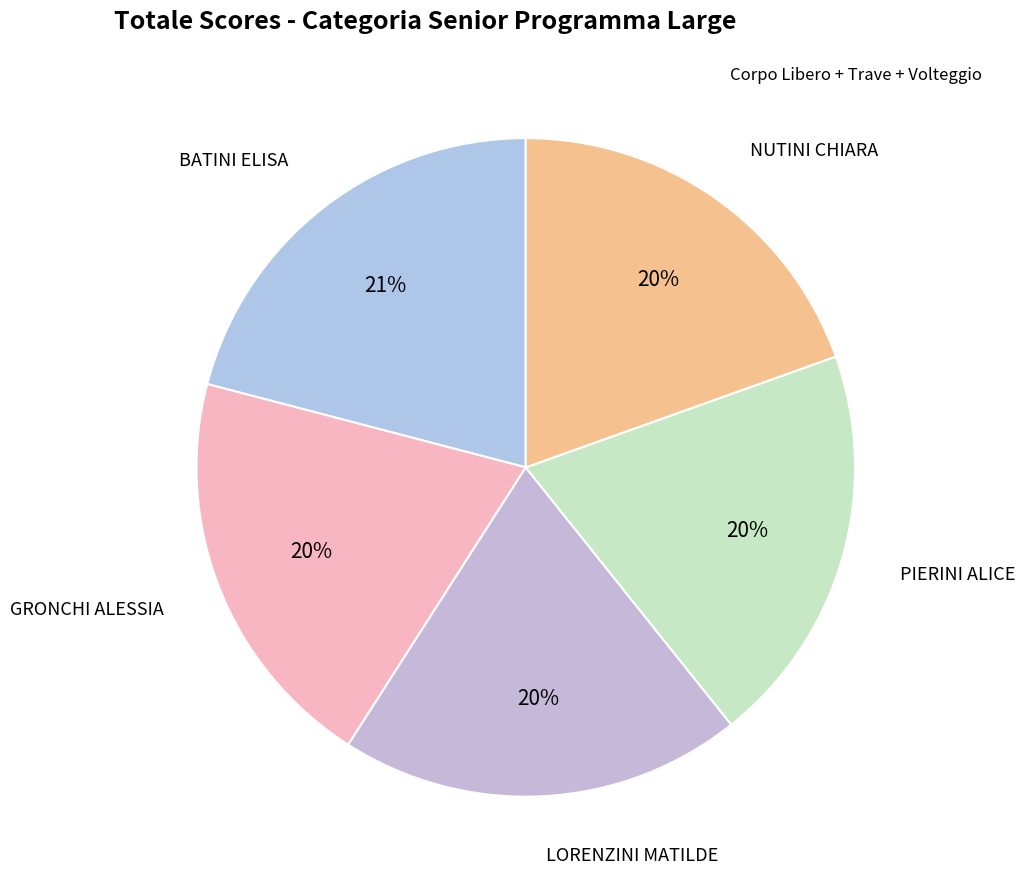

What is the smallest slice in the pie chart?

NUTINI CHIARA